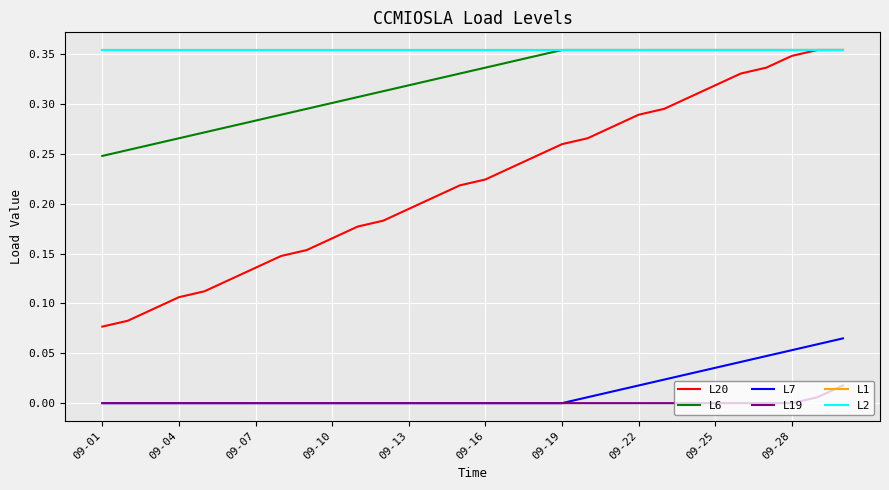

What are all the series names shown in the legend?

L20, L6, L7, L19, L1, L2